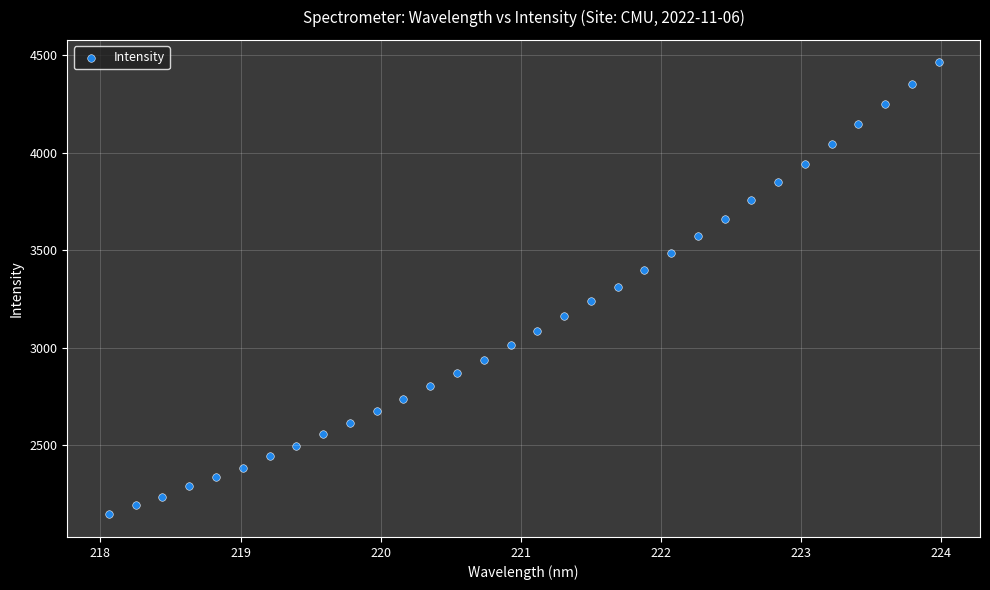

What is the range of X values (max minus min)?

5.9